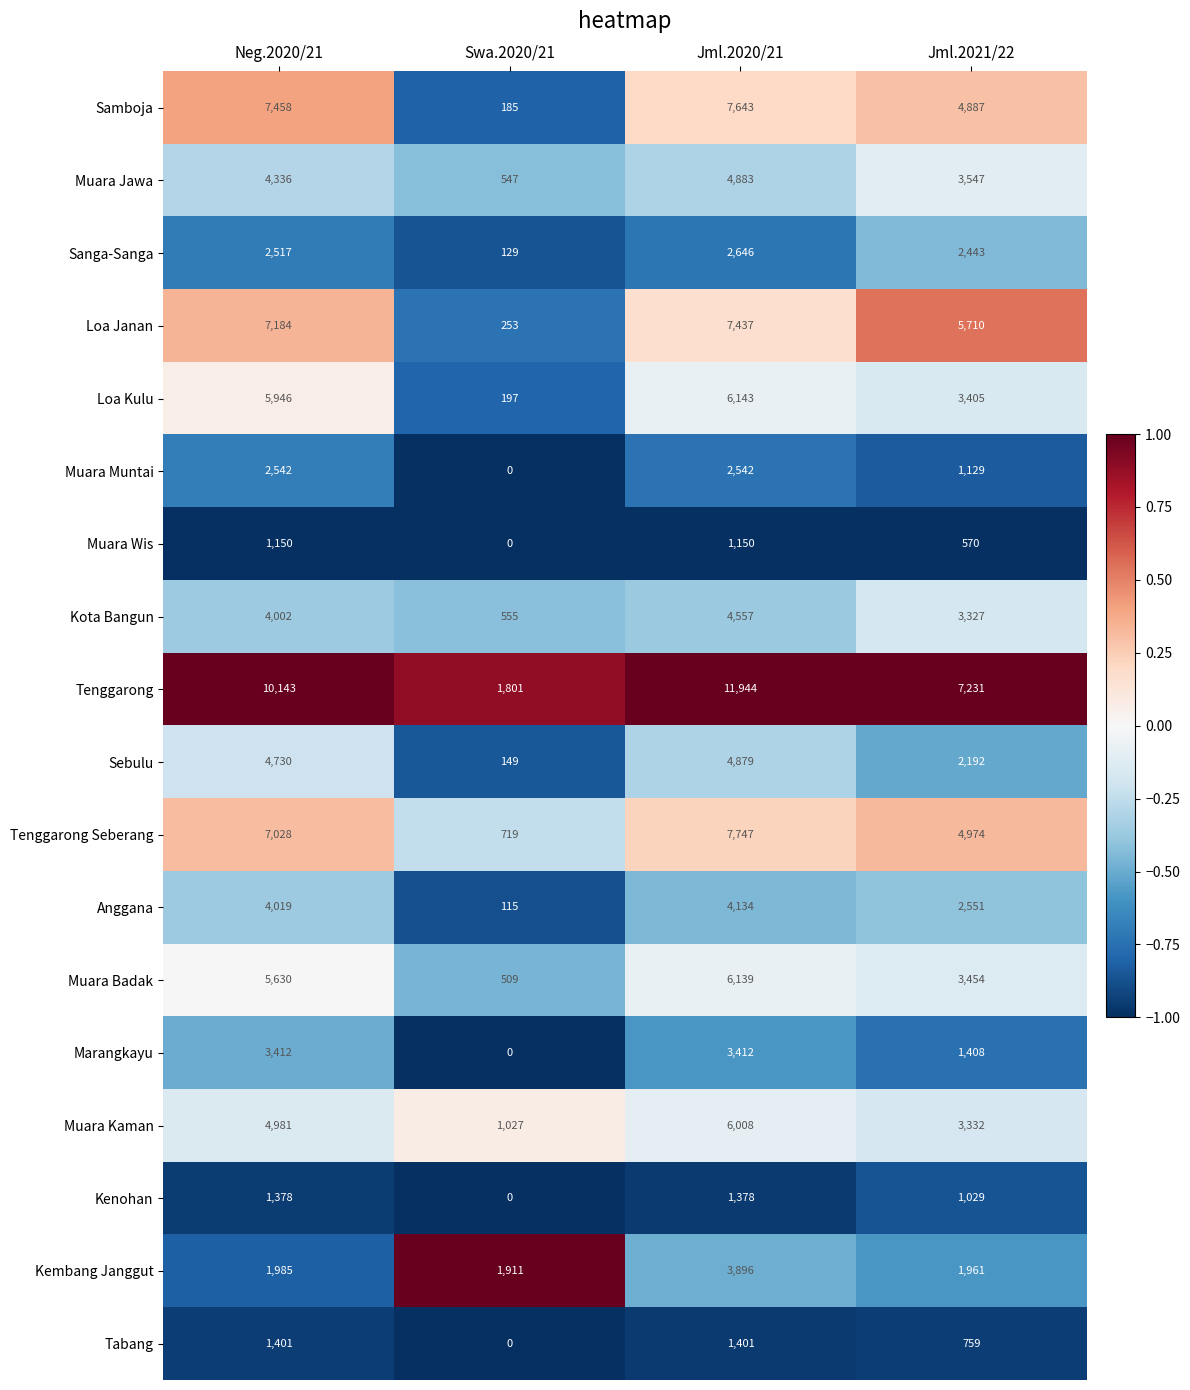

True or false: Kota Bangun has a value of 1730 at Jml.2020/21.

False